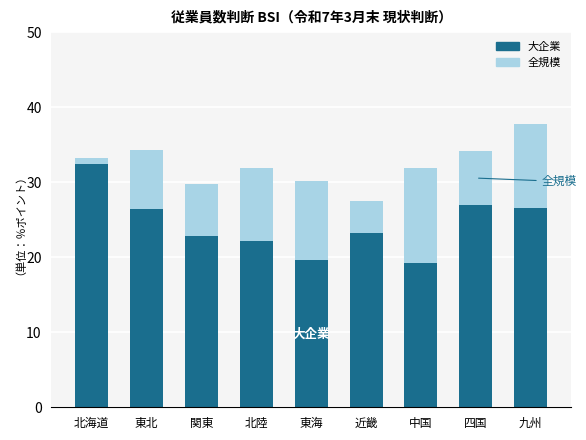

Between 北海道 and 九州, which series saw the biggest shift?

大企業